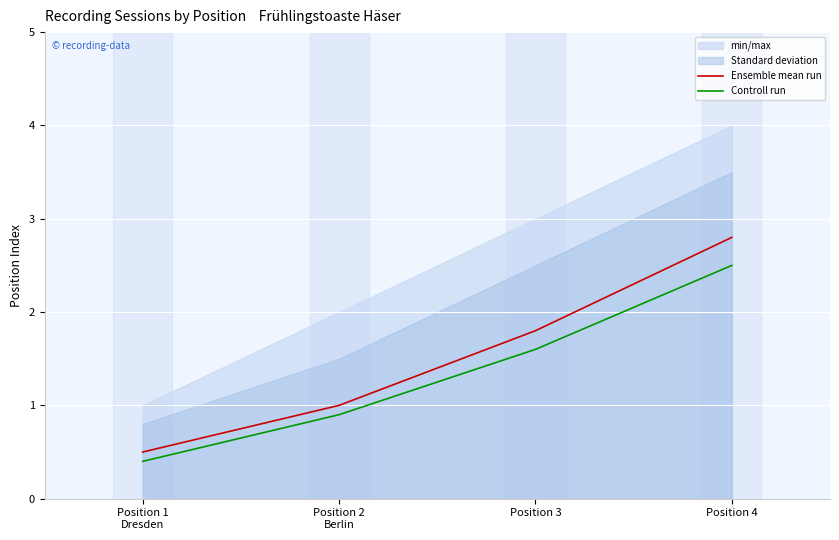

True or false: Ensemble mean run and Controll run intersect in this chart.

False